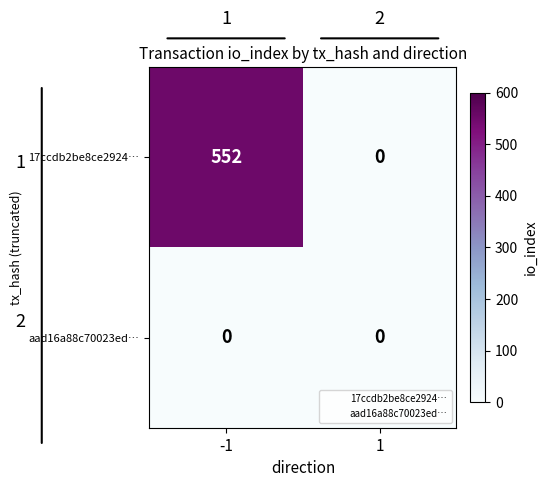

Which label corresponds to the largest value in the chart?

-1